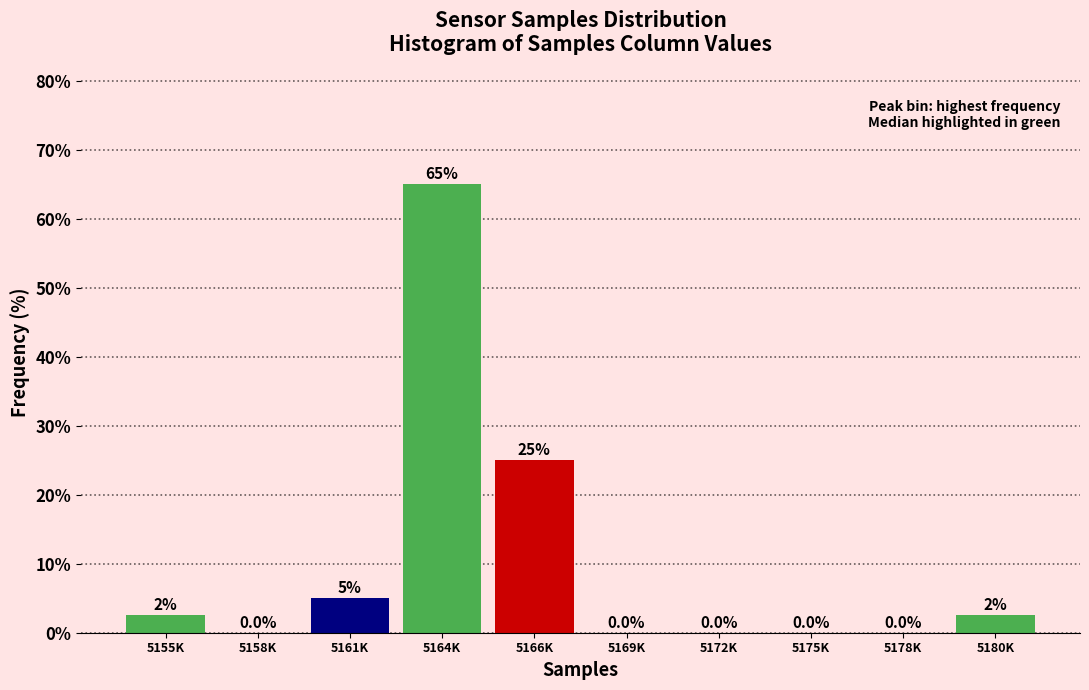

Reading right to left, what are all the values shown in this chart?

5180K=2.5	5178K=0.0	5175K=0.0	5172K=0.0	5169K=0.0	5166K=25.0	5164K=65.0	5161K=5.0	5158K=0.0	5155K=2.5